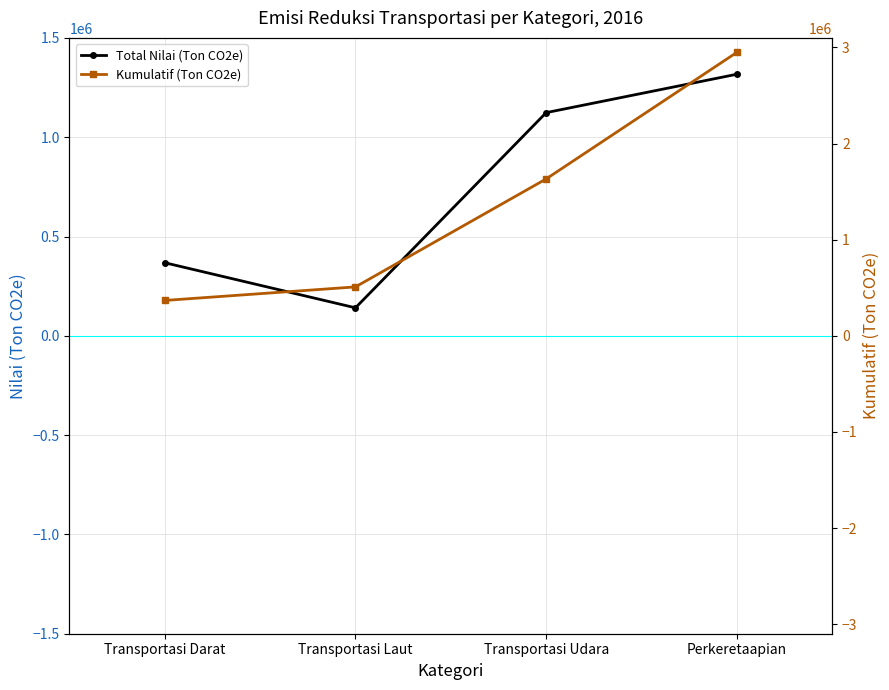

True or false: Kumulatif (Ton CO2e) and Total Nilai (Ton CO2e) cross at least once.

False